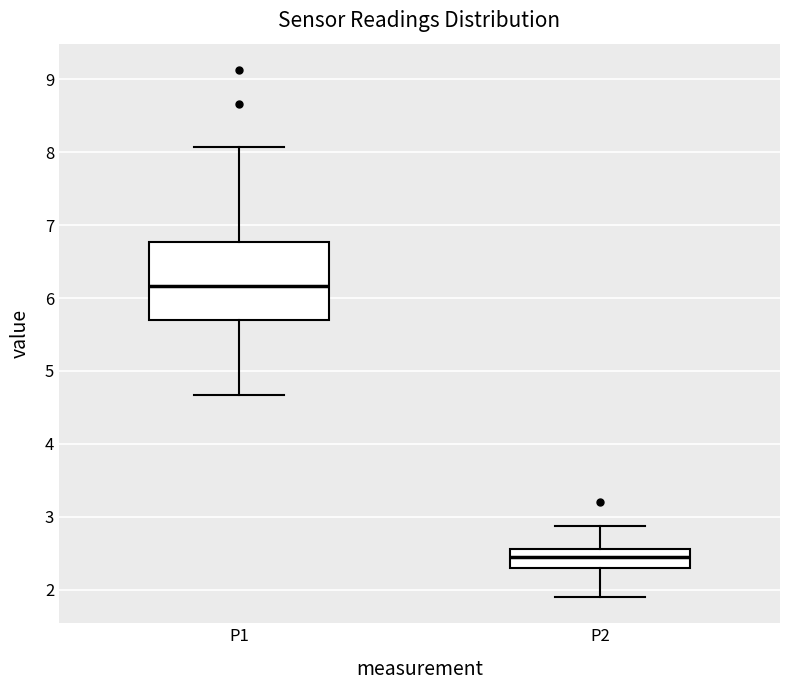

Which box's median line is the lowest?

P2